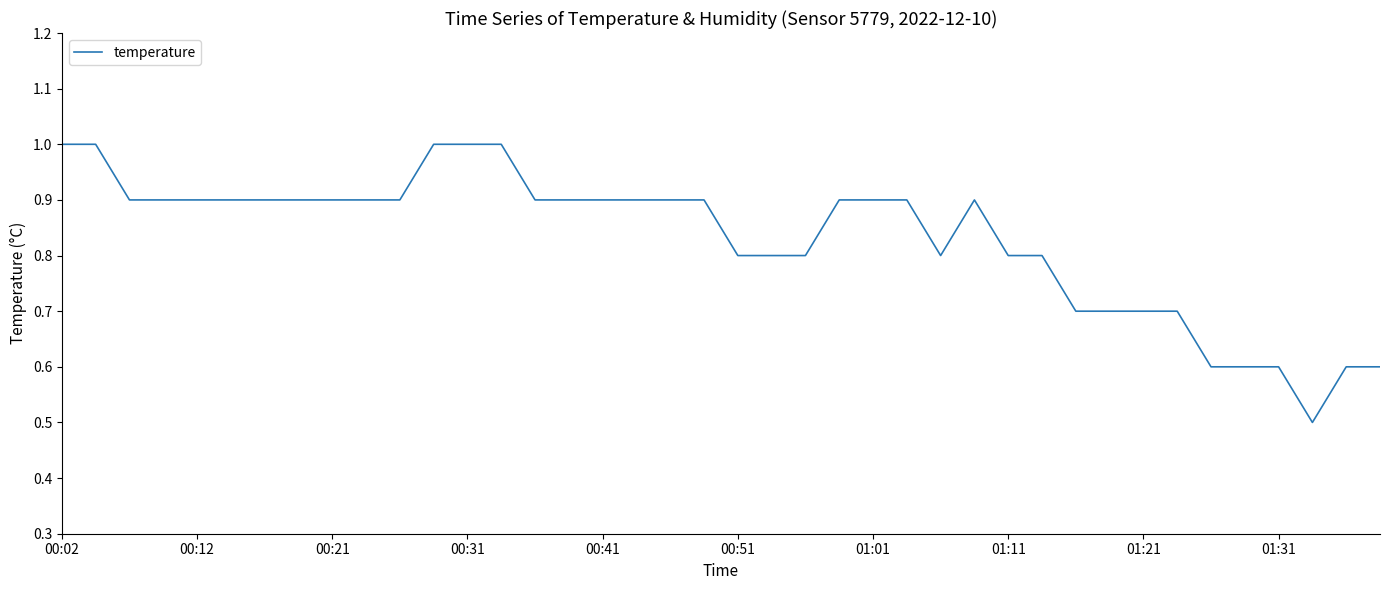

What is the difference between the maximum and minimum values?

0.5